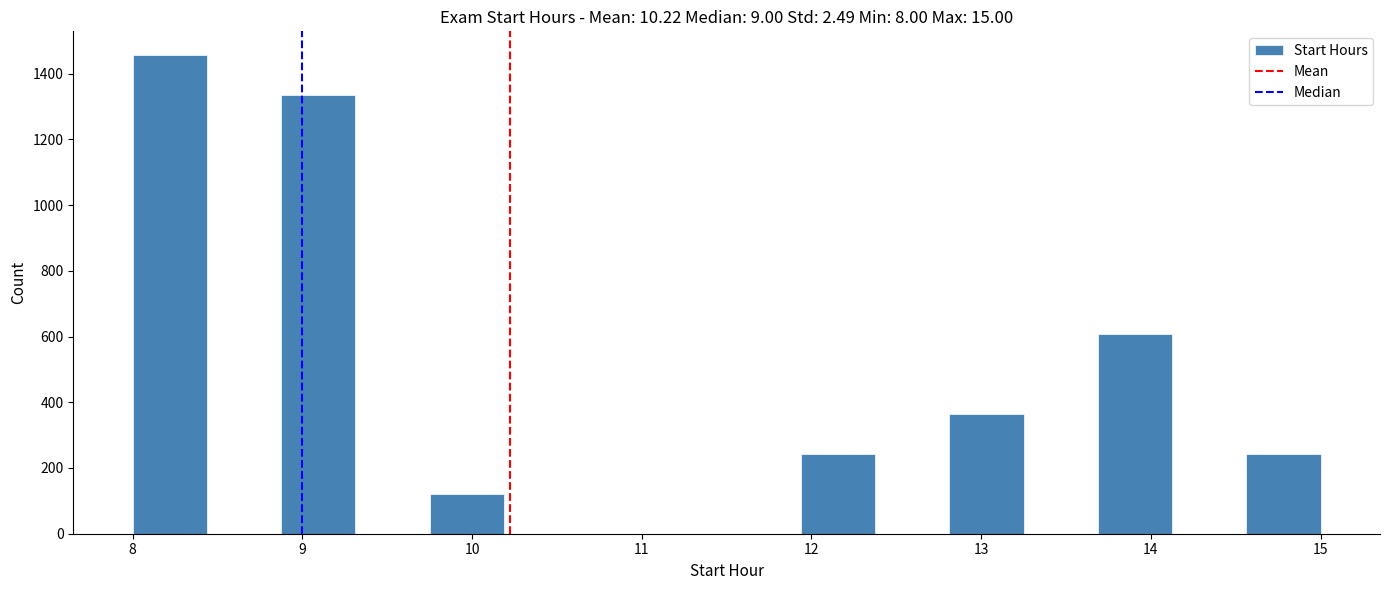

How tall is the bar that spans 14.6 to 15.0 on the x-axis? Neither the bar edges nor the heights are printed on the chart, so give them approximately, as read against the axes.

240